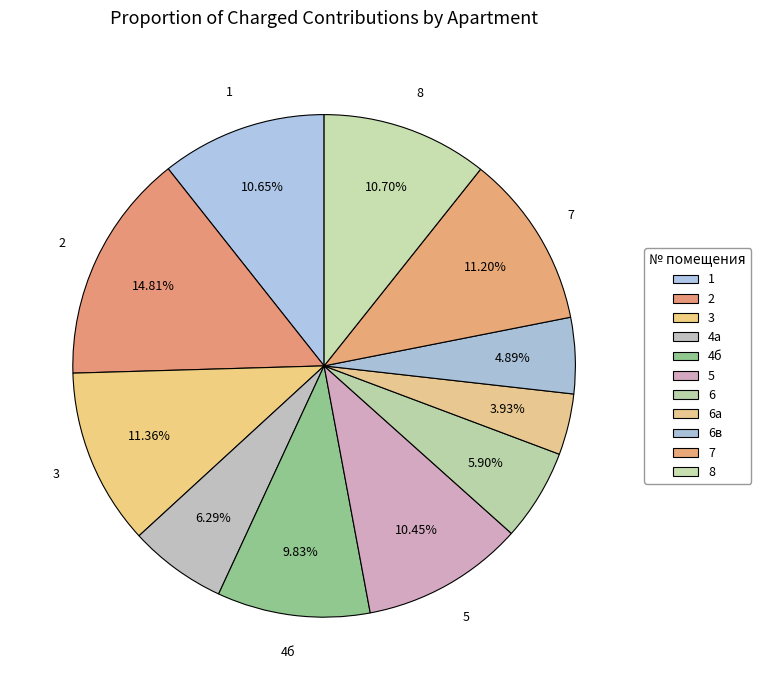

To the nearest percent, what is the combined percentage of 6а and 7?

15%